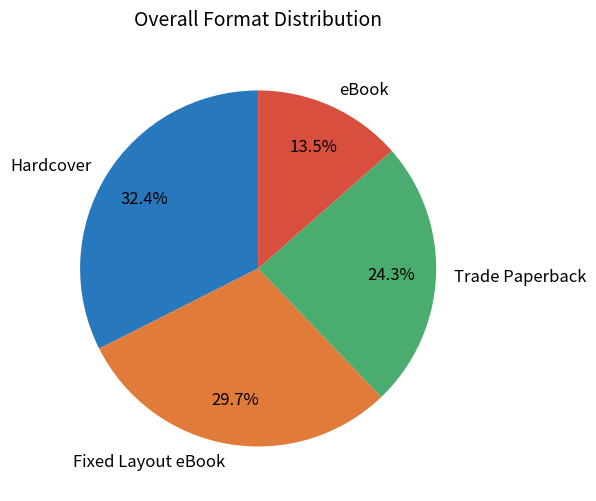

To the nearest percent, what is the difference between the Hardcover and Fixed Layout eBook slice percentages?

3%